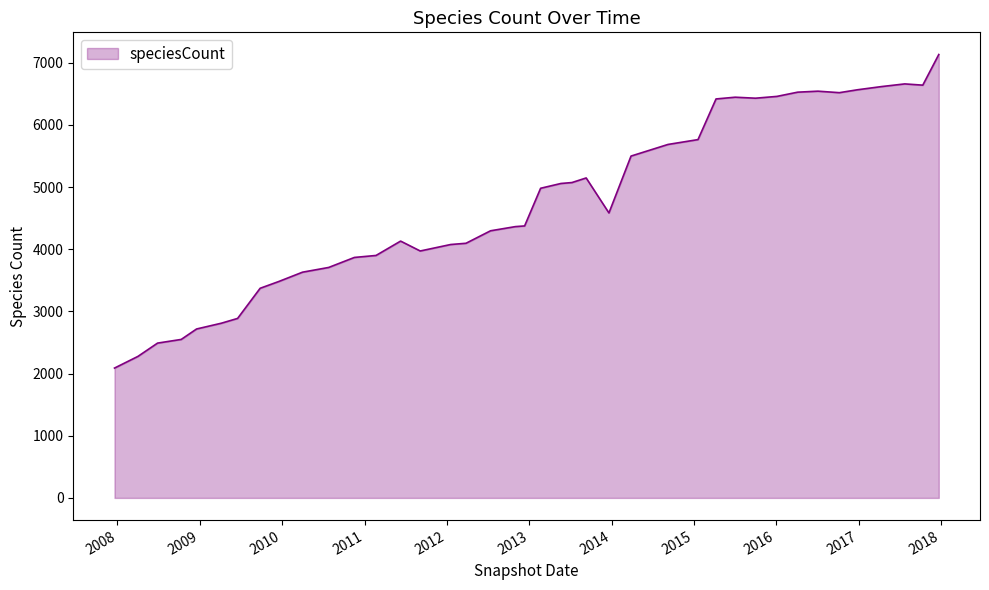

What is the difference between the maximum and minimum values?

5045